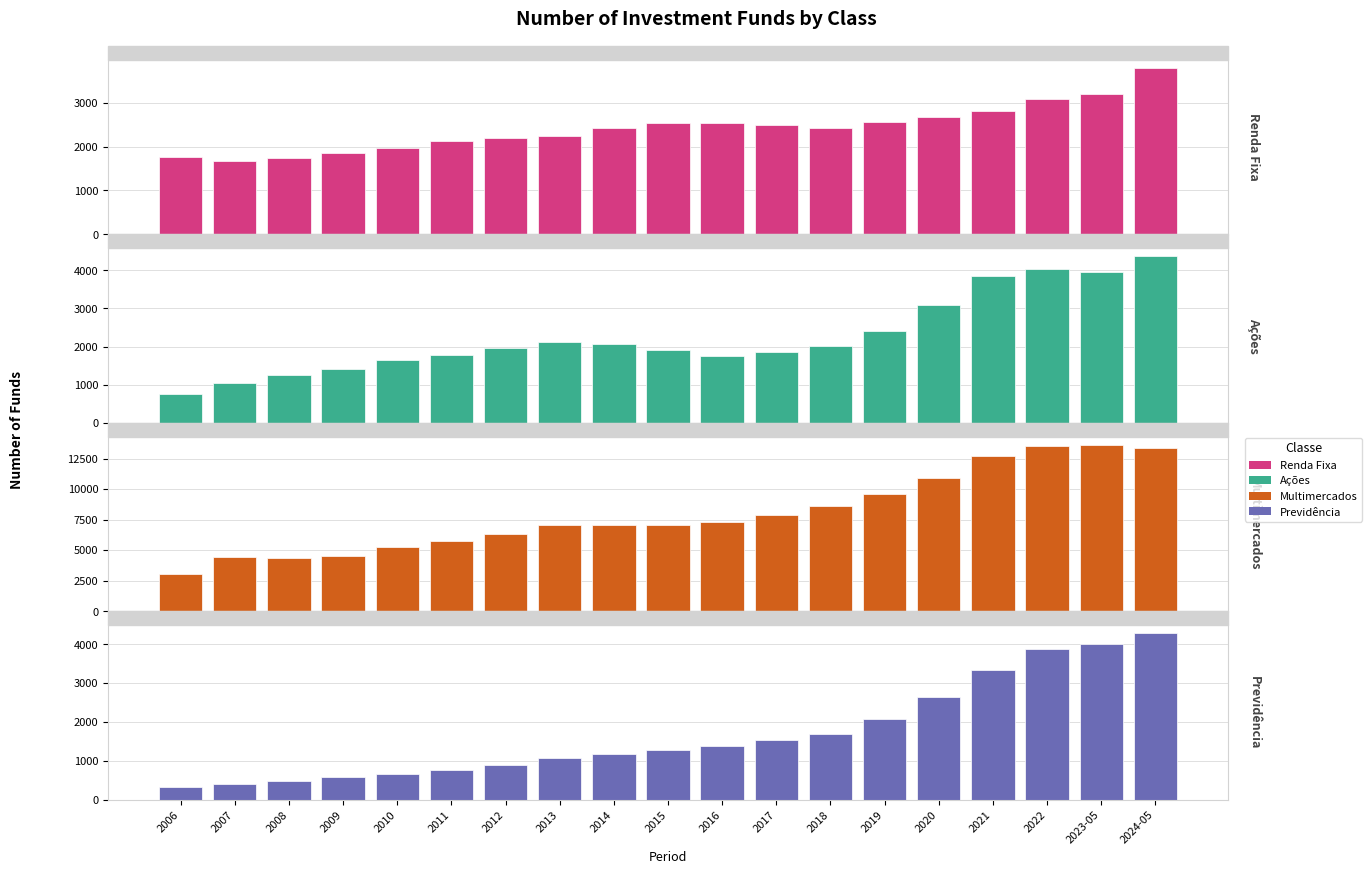

Rank the categories by Previdencia value from highest to lowest.

2024-05, 2023-05, 2022, 2021, 2020, 2019, 2018, 2017, 2016, 2015, 2014, 2013, 2012, 2011, 2010, 2009, 2008, 2007, 2006